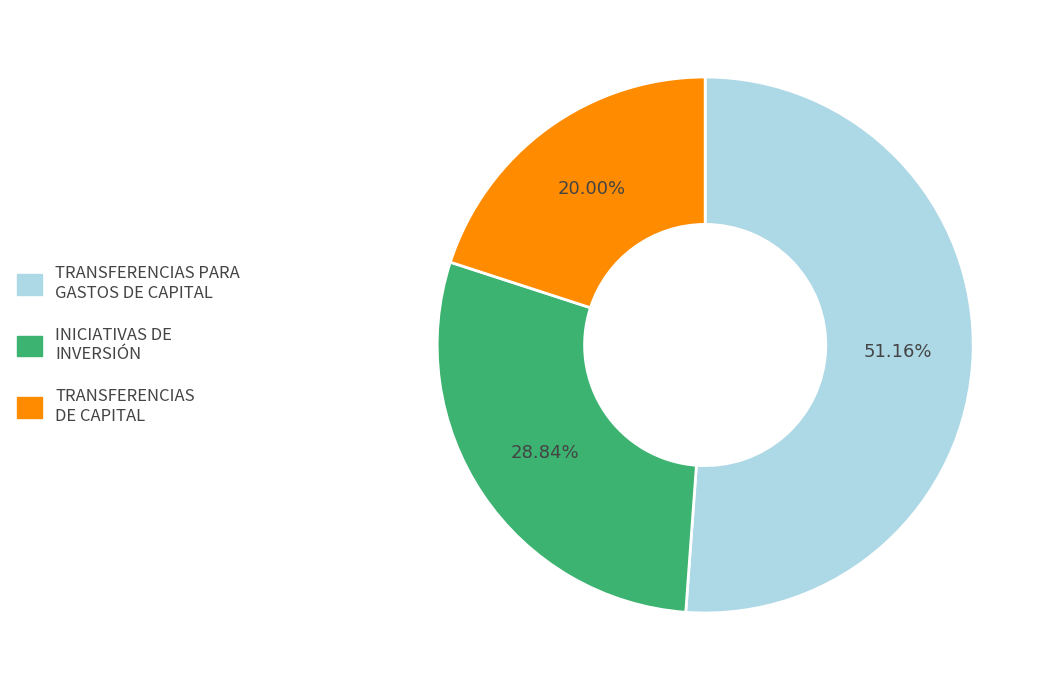

Combined, do TRANSFERENCIAS DE CAPITAL and INICIATIVAS DE INVERSIÓN account for over 50%?

No